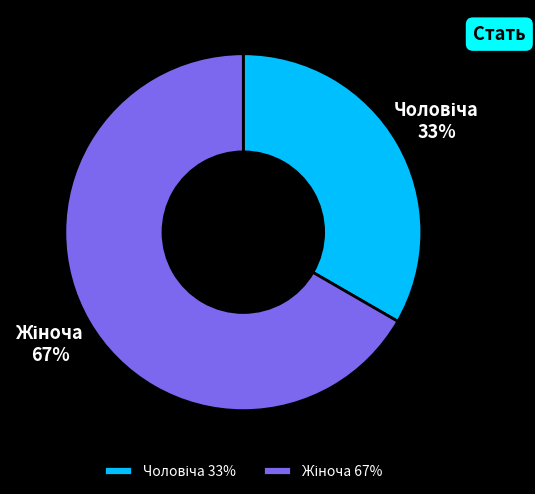

Count the number of slices in the pie.

2